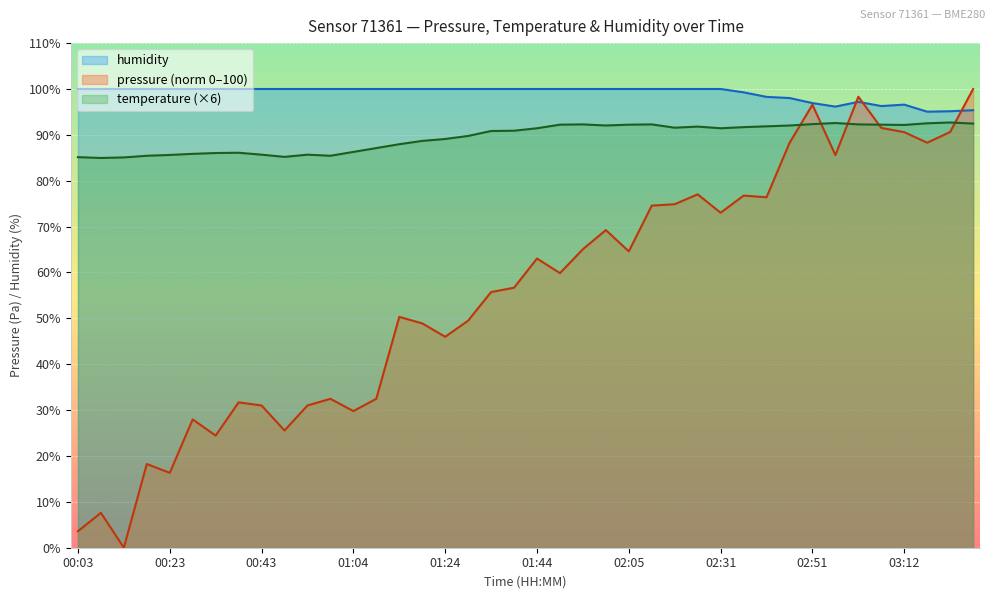

How many lines are shown in the chart?

3